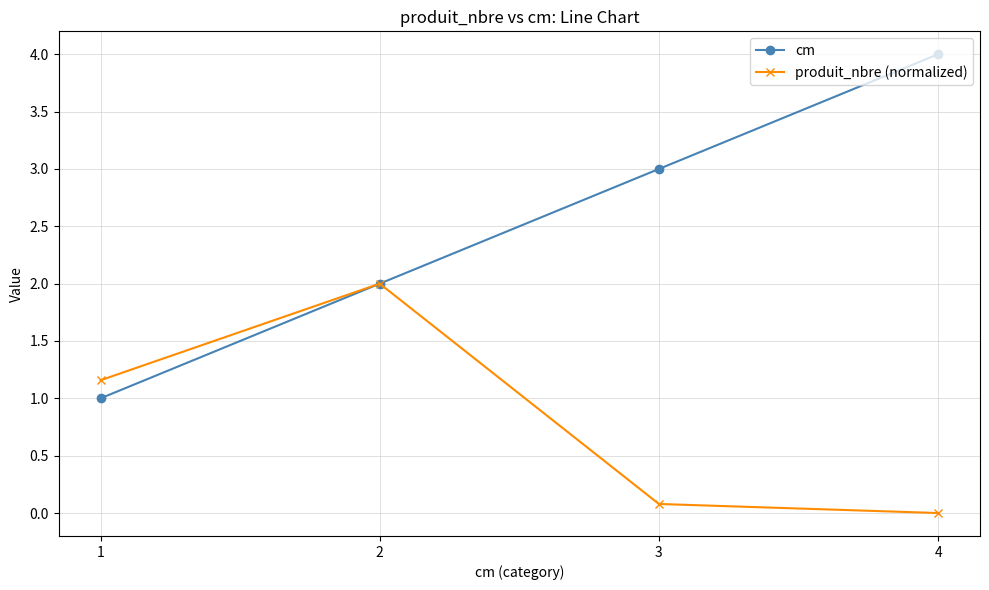

Which series has the largest total across all categories?

cm